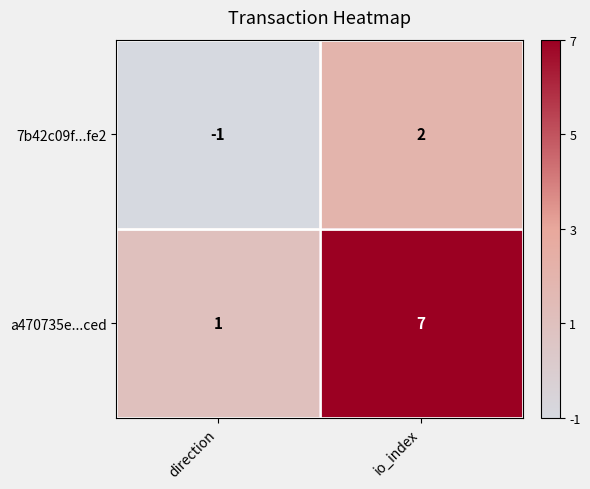

Which series has the widest spread of values?

a470735e...ced